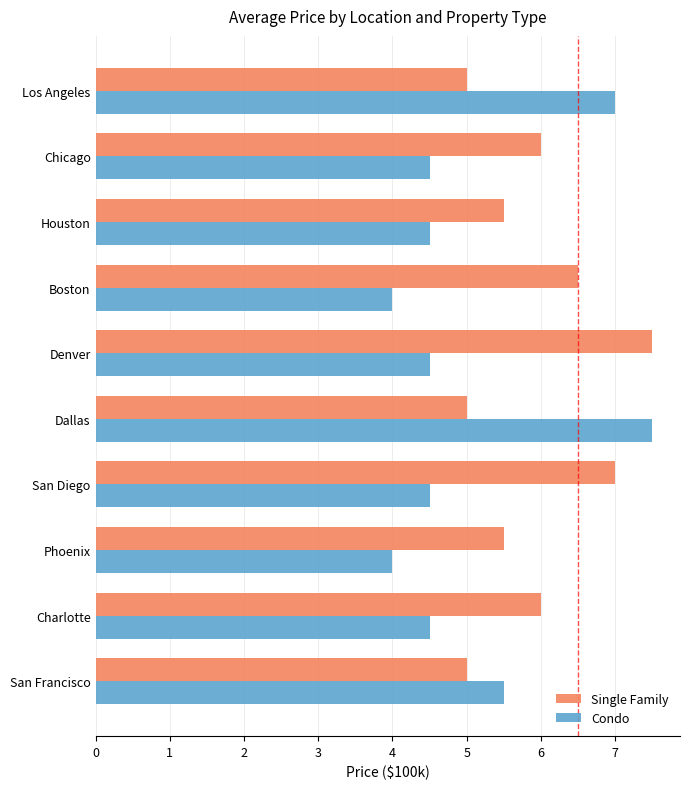

Which series has the largest total across all categories?

Single Family